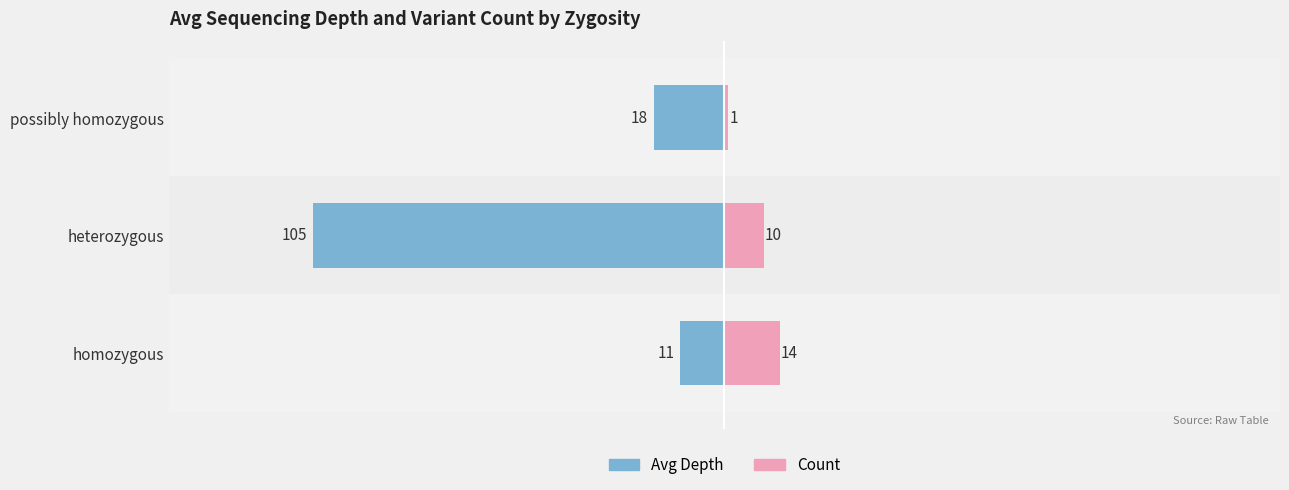

How many Count values are between 1 and 14?

3